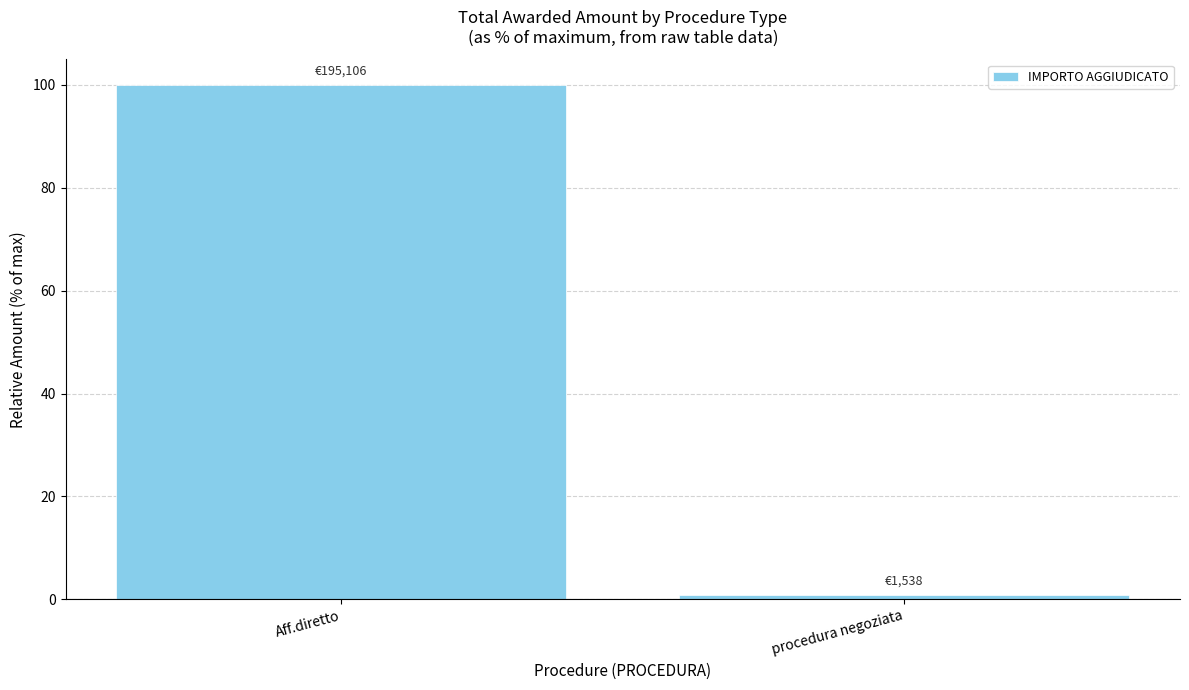

What is the difference between the values at Aff.diretto and procedura negoziata?

99.2